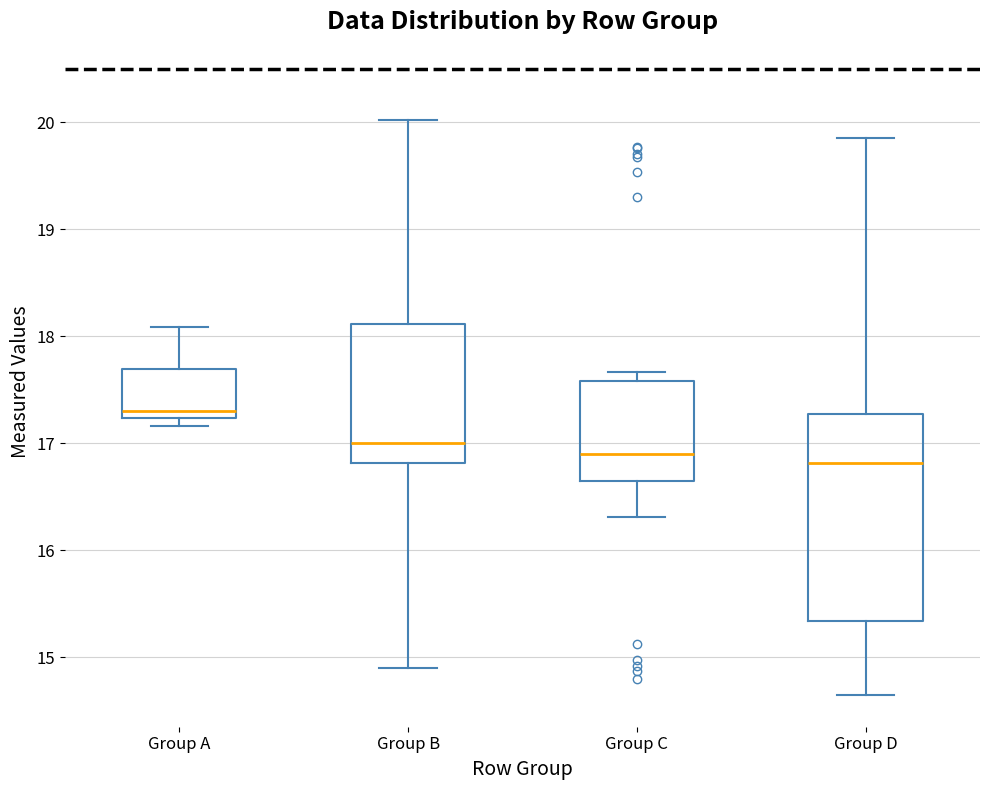

Reading left to right, read every box against the y-axis: the position of its median line, the range the box covers, and the ends of its whiskers. The values are not printed on the chart, so give them approximately, as read against the axis.

Group A: median 17.3, box 17.2 to 17.7, whiskers 17.2 (just below the box's lower edge) to 18.1
Group B: median 17.0, box 16.8 to 18.1, whiskers 14.9 to 20.0
Group C: median 16.9, box 16.6 to 17.6, whiskers 16.3 to 17.7
Group D: median 16.8, box 15.3 to 17.3, whiskers 14.6 to 19.8